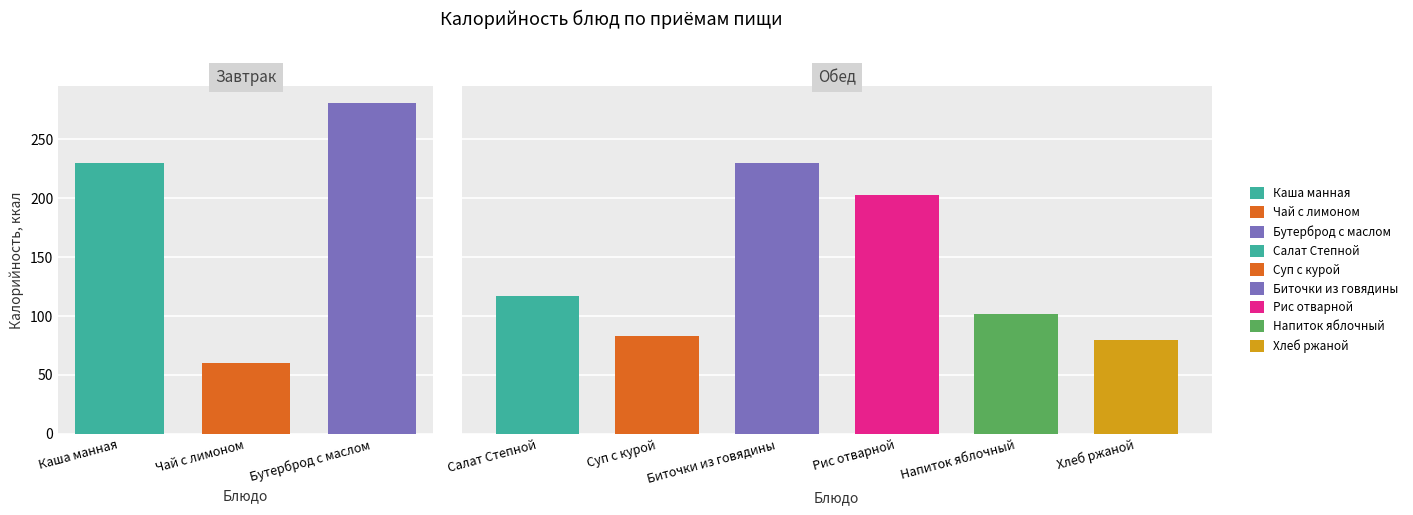

At which category is the sum across all series the highest?

Бутерброд с маслом